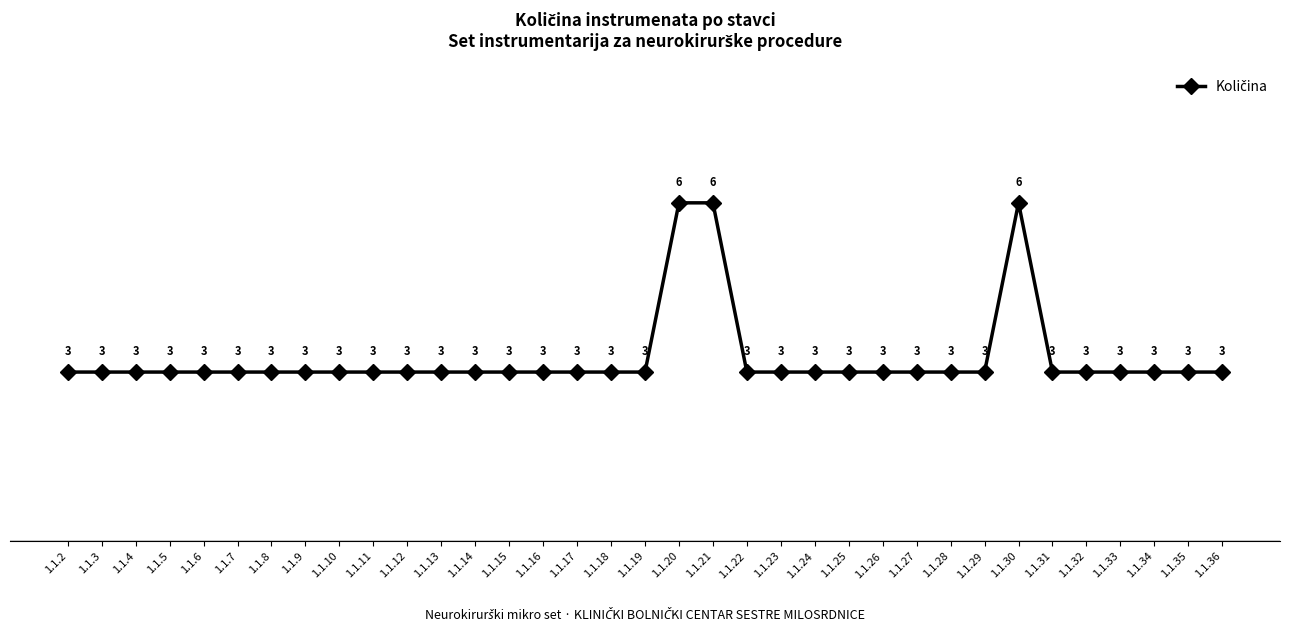

True or false: there are more than 2 points higher than both neighbors.

False